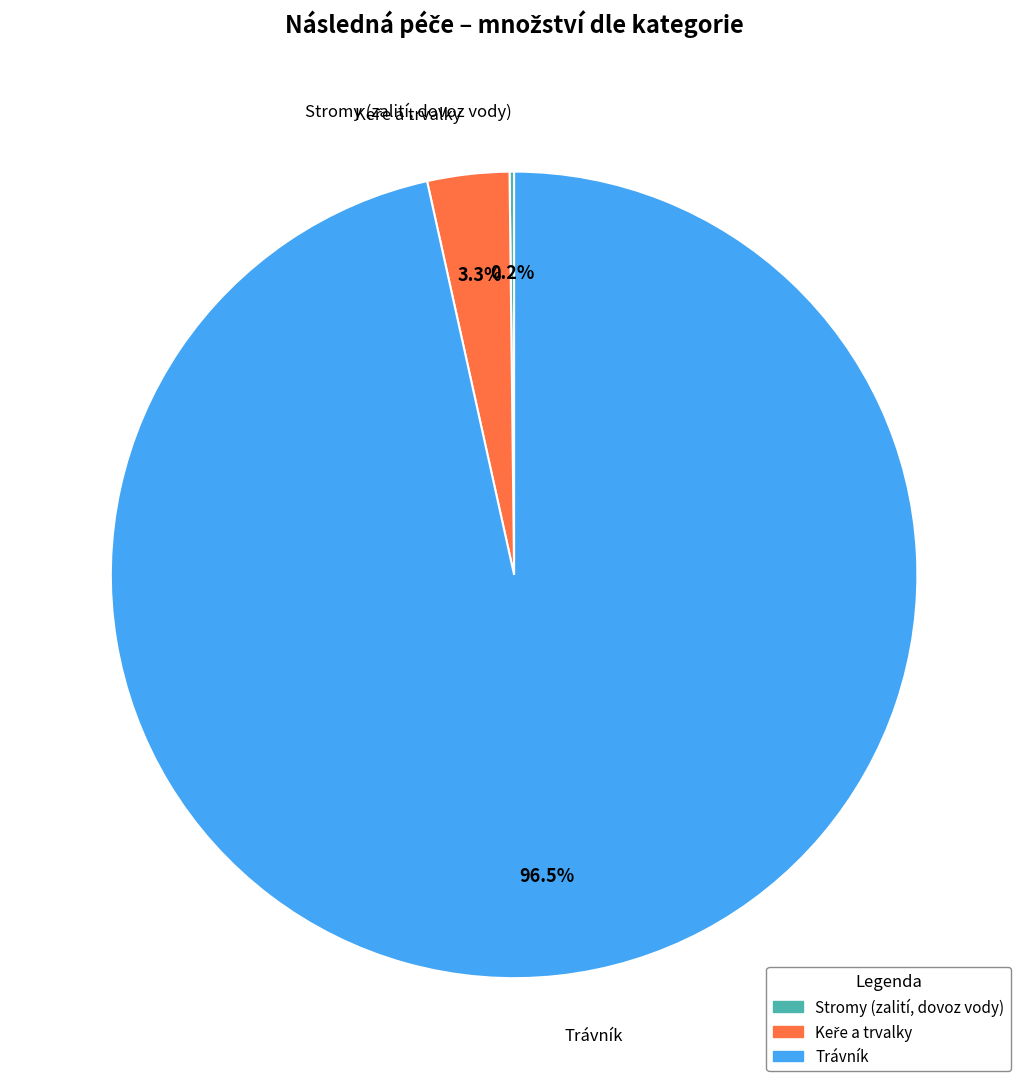

Does any single category account for the majority?

Yes